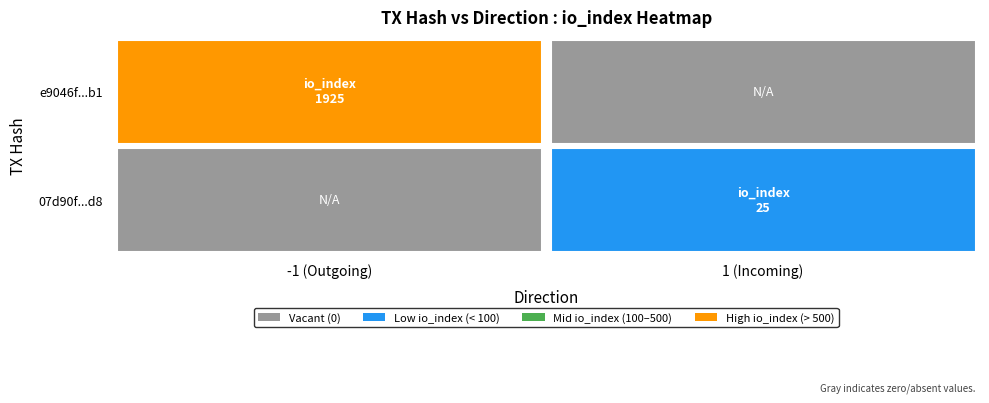

Which series has the widest spread of values?

e9046f2be830691db4993589690399eb54586b1